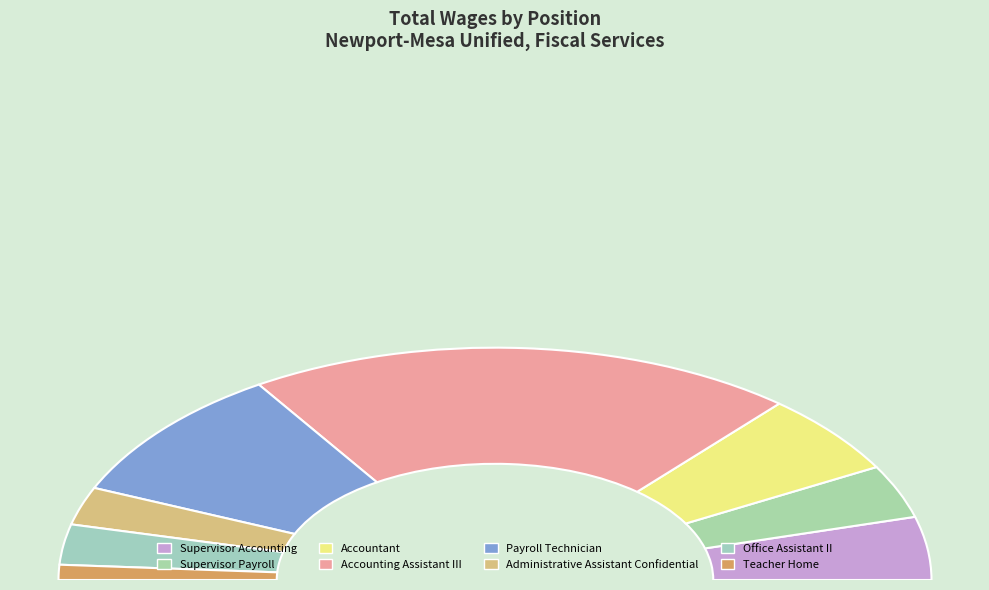

Count the number of slices in the pie.

8